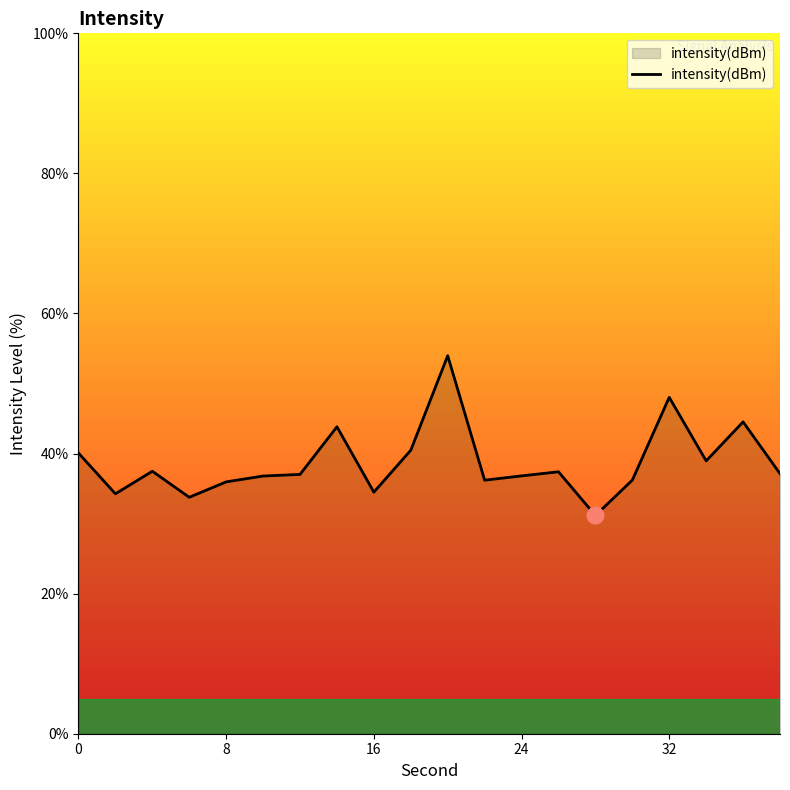

What is the difference between the maximum and minimum values?

22.8